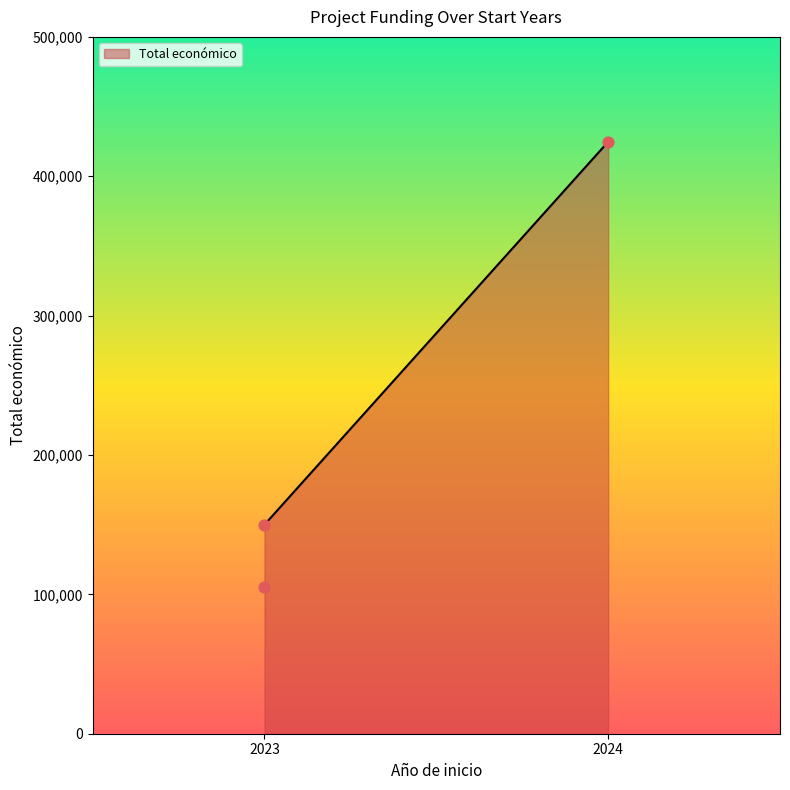

Approximately how many times larger is the value at 2024 compared to 2023?

4.0